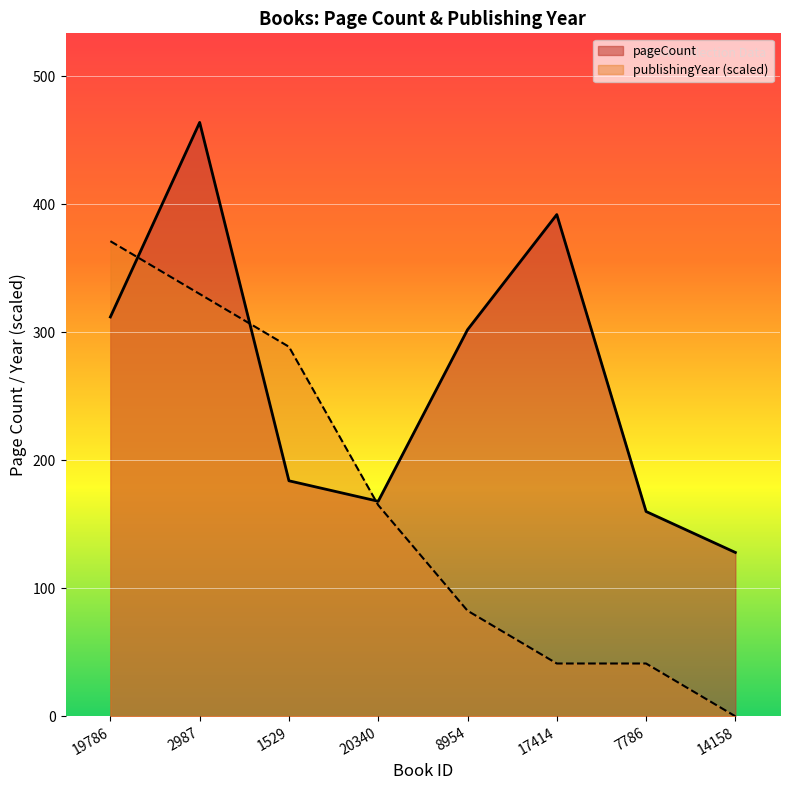

Where is the first local maximum for pageCount?

2987